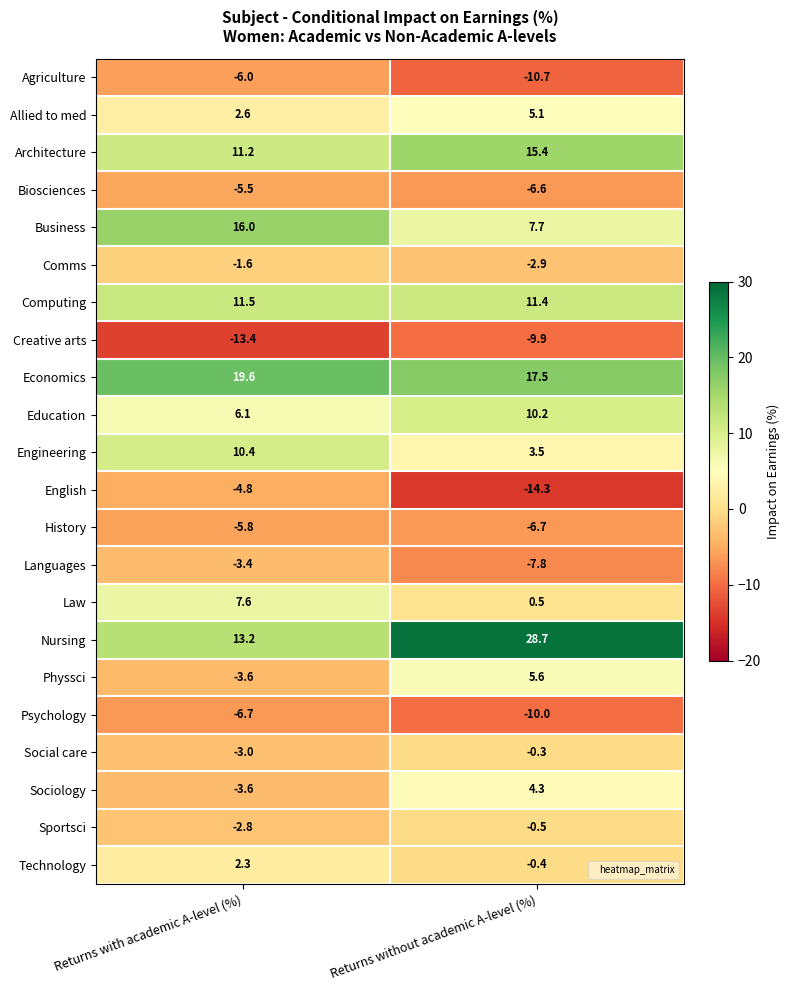

What is the minimum value shown in the chart?

-14.3